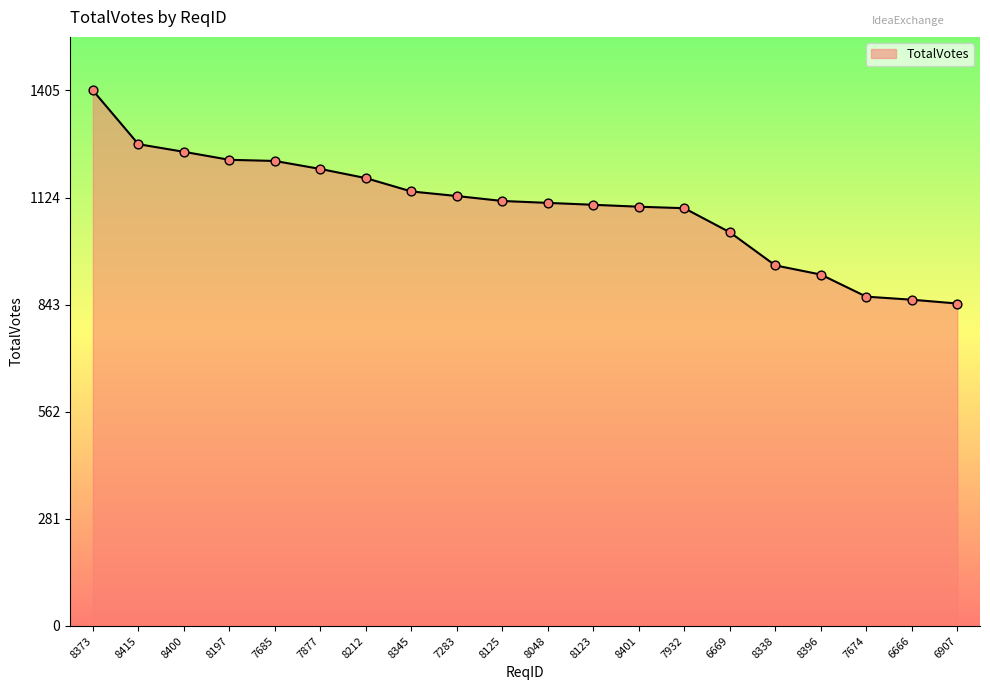

Which has a higher value, 7283 or 8197?

8197